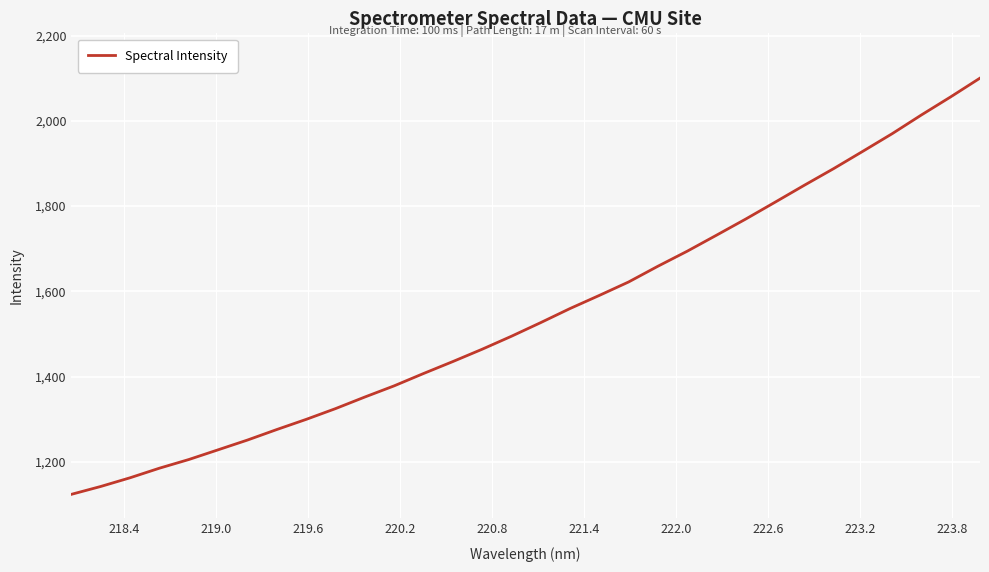

What is the difference between the maximum and minimum values?

976.0